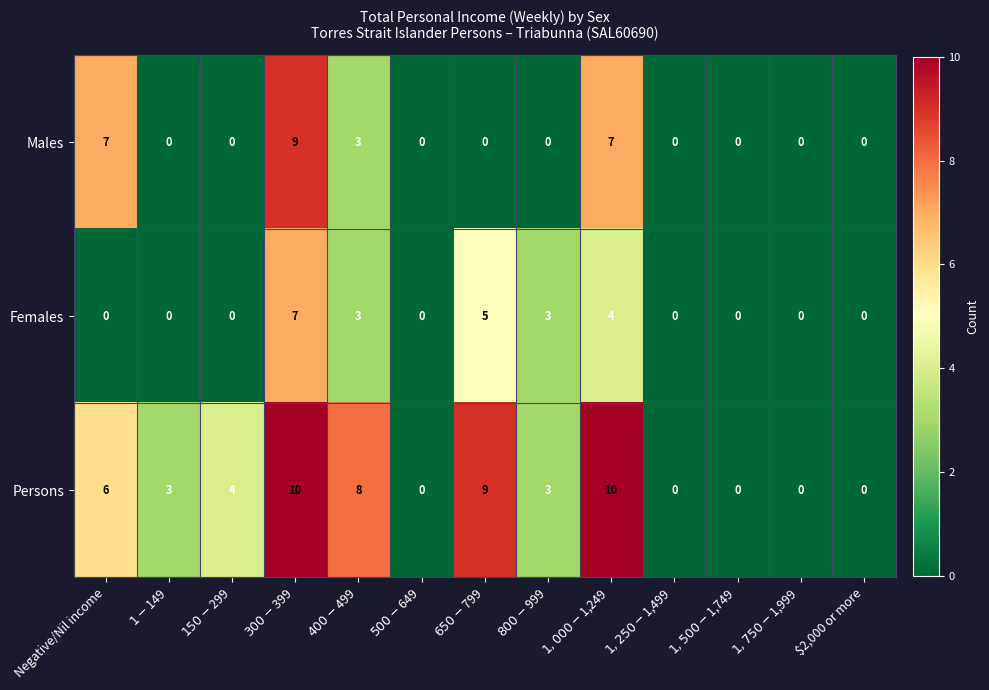

How many Males values are between 0 and 3?

10